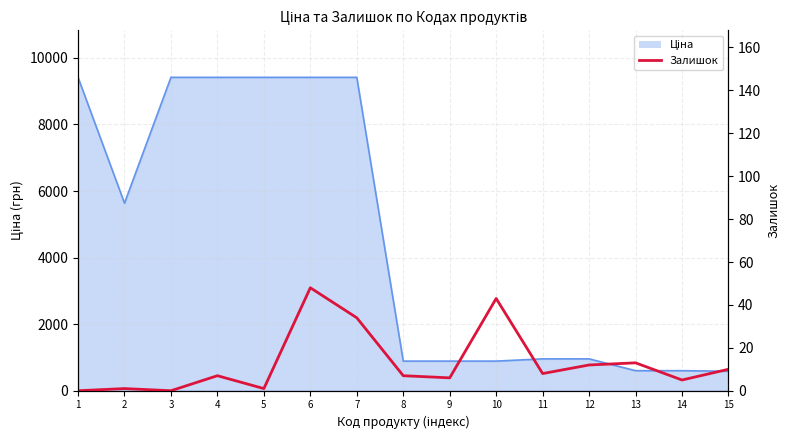

How many values are below 7?

6